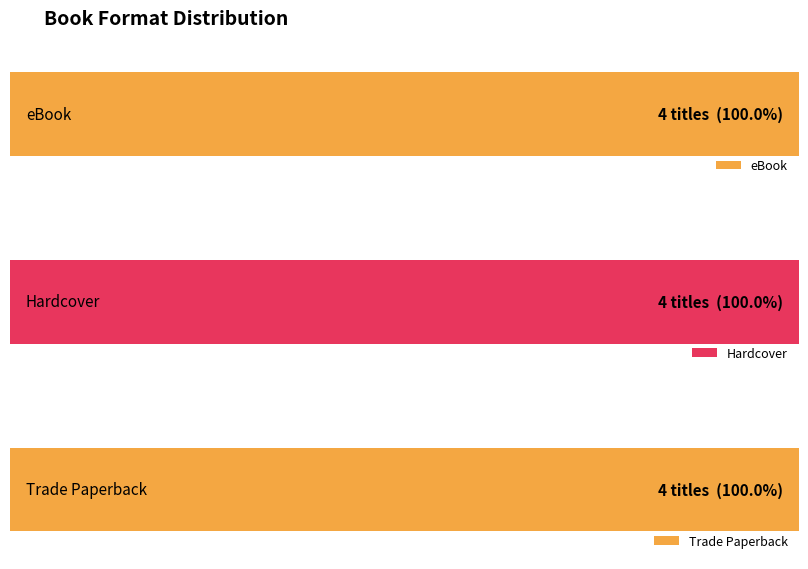

Which series has the largest total across all categories?

eBook